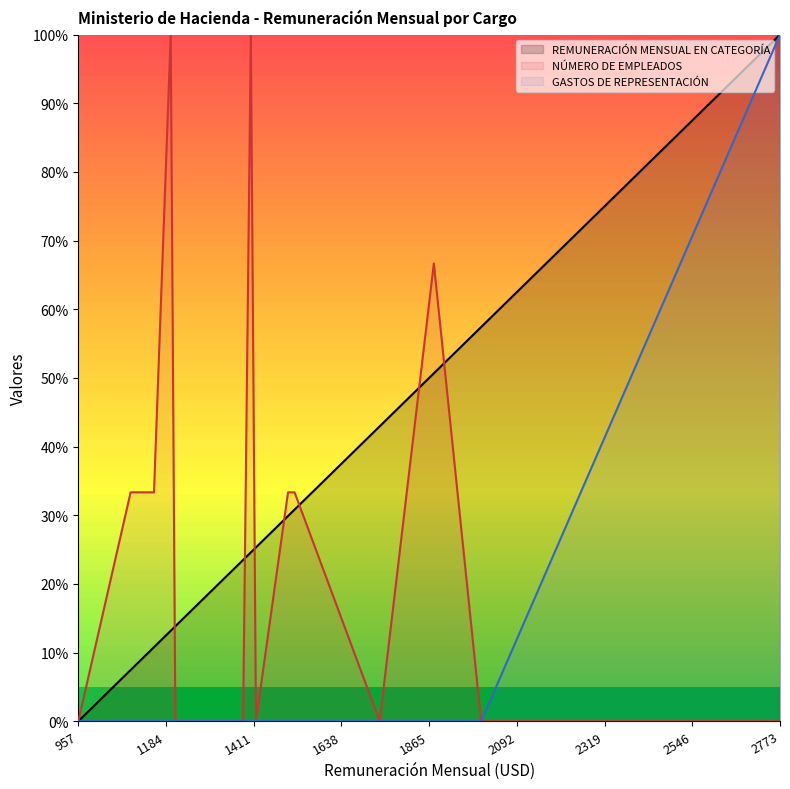

True or false: REMUNERACIÓN MENSUAL EN CATEGORÍA has a value of 23.0 at 1374.33.

True